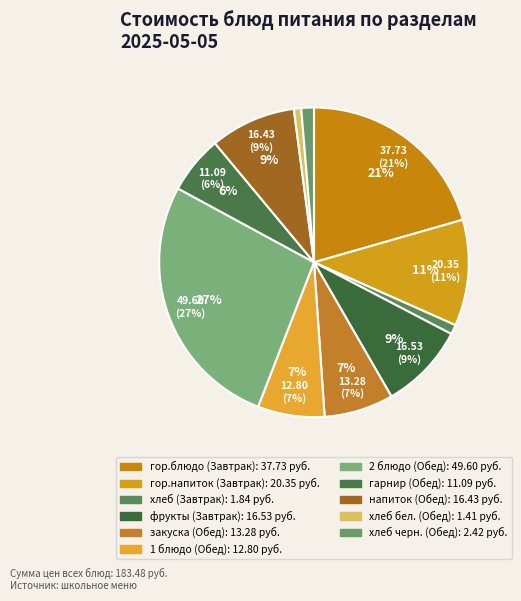

How many segments does this pie chart have?

11